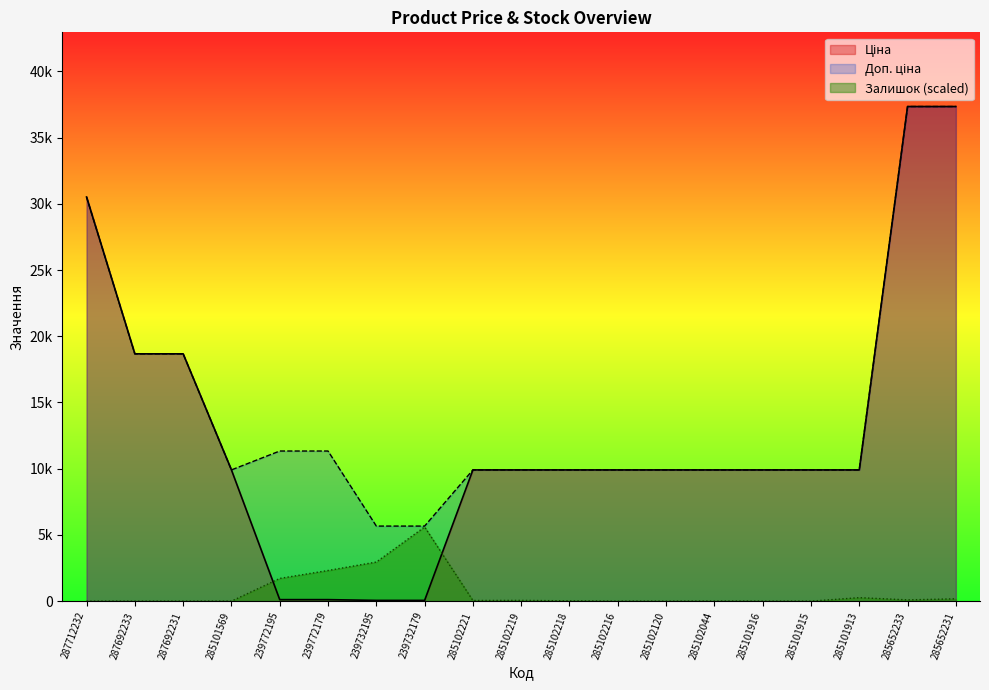

True or false: Залишок has a value of 0.0 at 285101569.

True